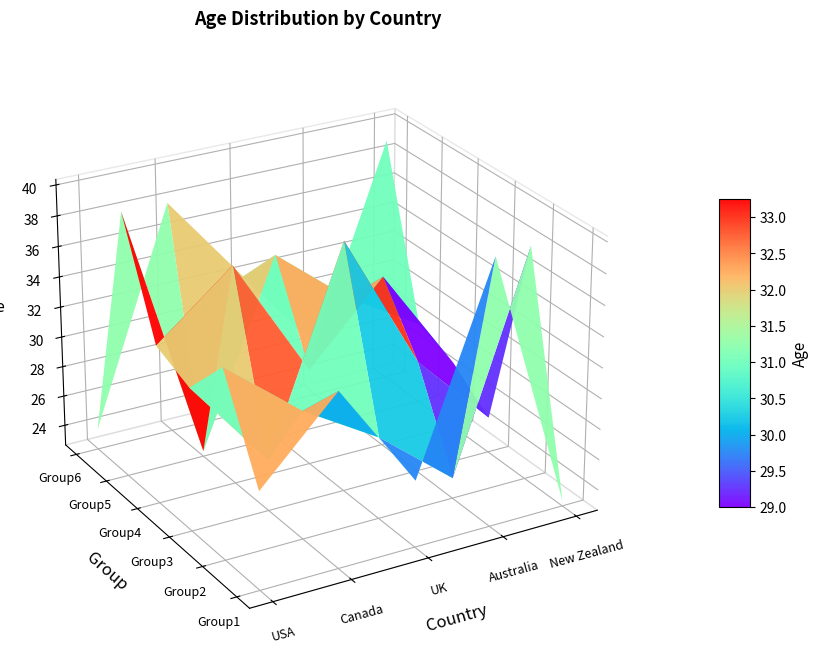

What is the sum of the New Zealand values at 5 and 1?

77